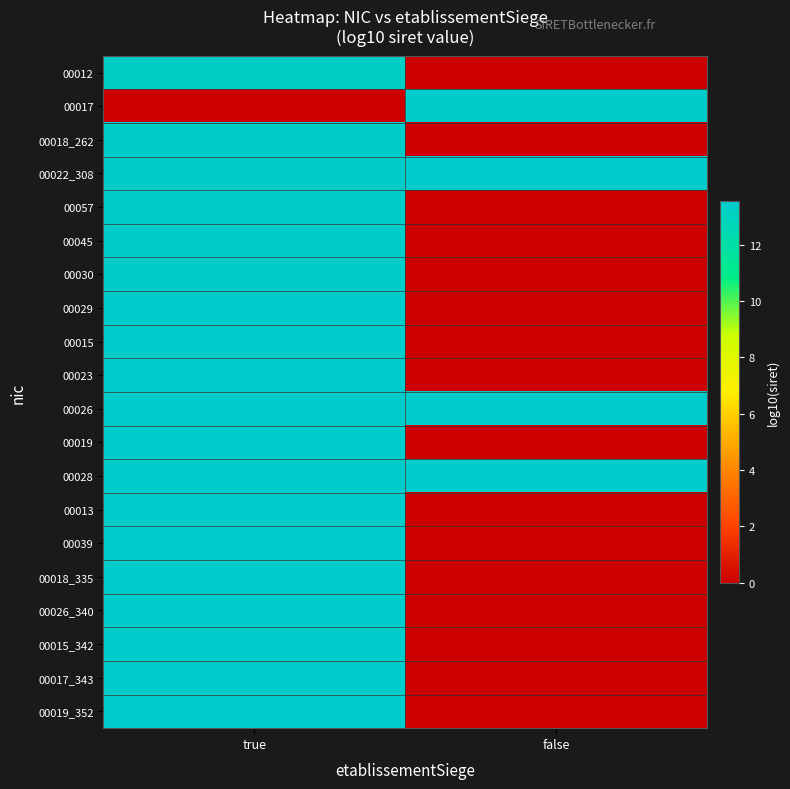

At true, list the series in order from smallest to largest.

00017, 00012, 00018_262, 00022_308, 00057, 00045, 00030, 00029, 00015, 00023, 00026, 00019, 00028, 00013, 00039, 00018_335, 00026_340, 00015_342, 00017_343, 00019_352